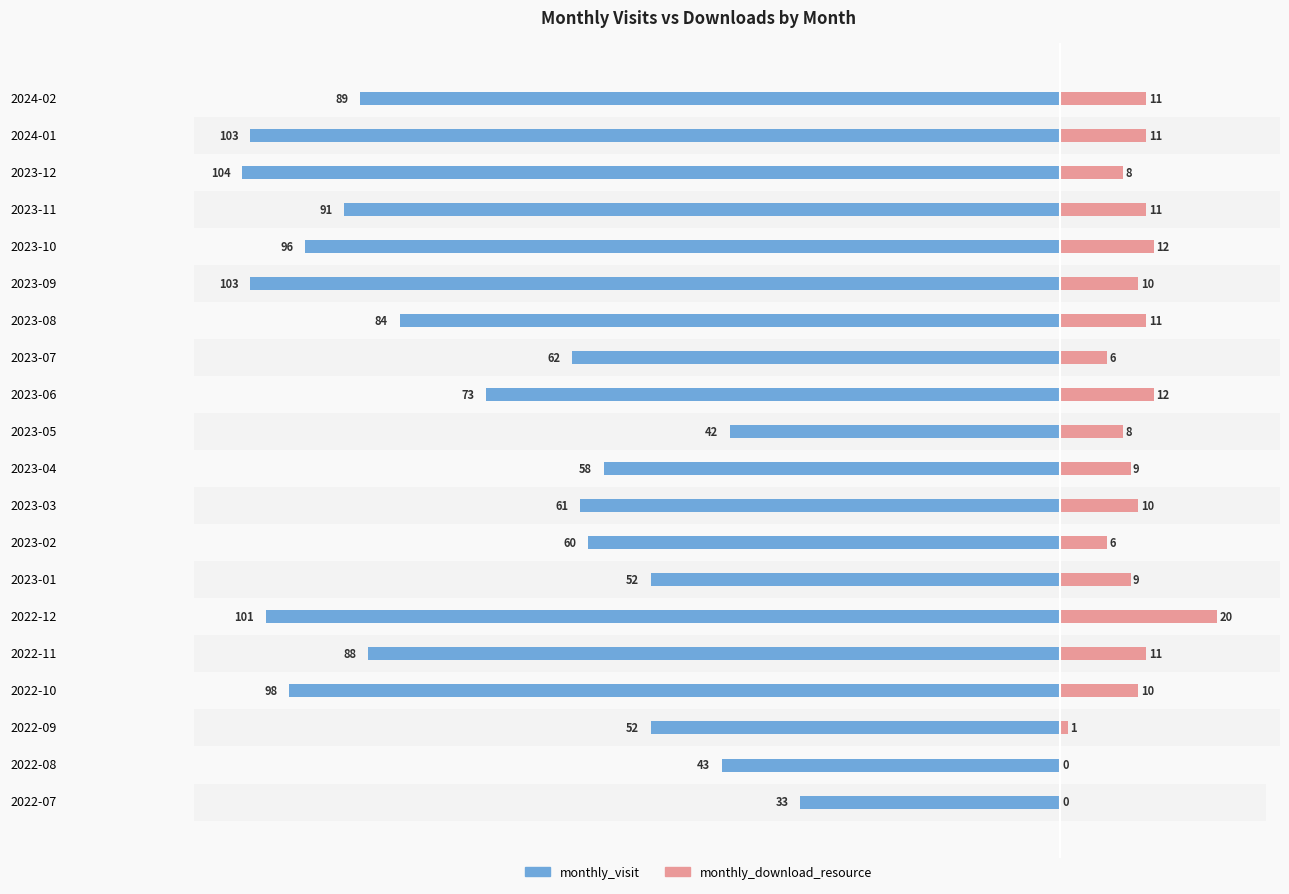

Which series has the widest spread of values?

monthly_visit